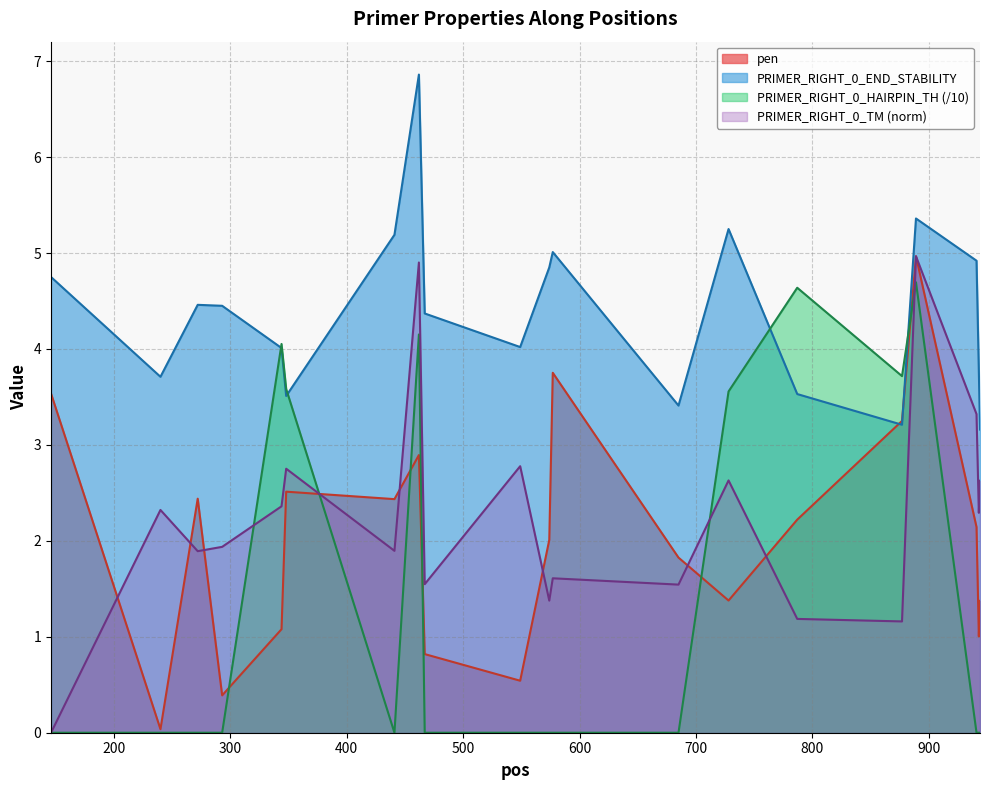

Which series ends up on top after the final intersection of pen and PRIMER_RIGHT_0_HAIRPIN_TH?

pen